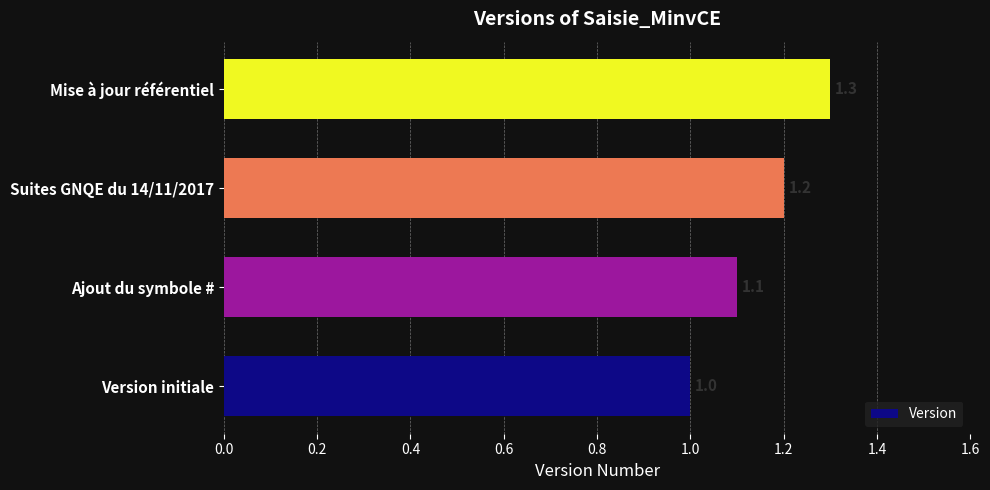

The chart shows a value of 0.5 at Ajout du symbole #. True or false?

False